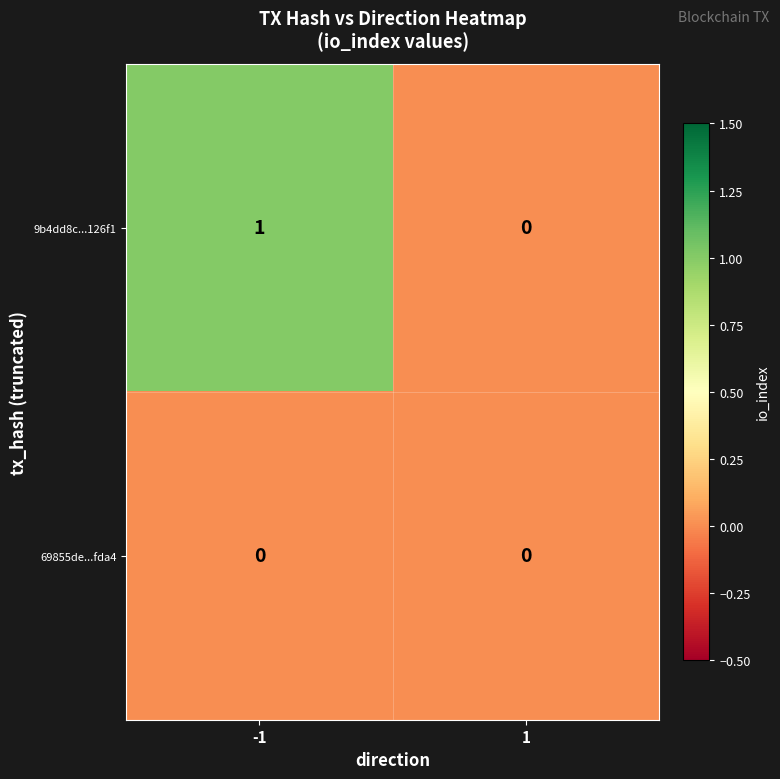

Is it true that 9b4dd8c...126f1 equals 0 at -1?

False